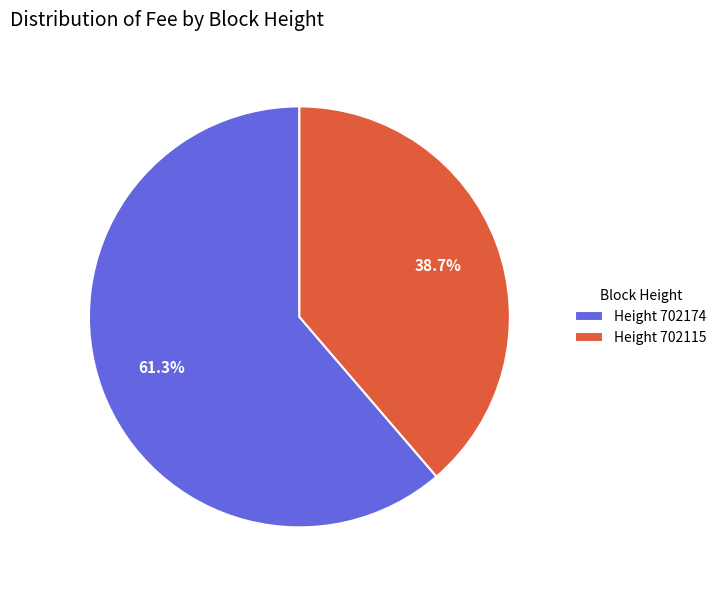

Which has a higher value, Height 702115 or Height 702174?

Height 702174